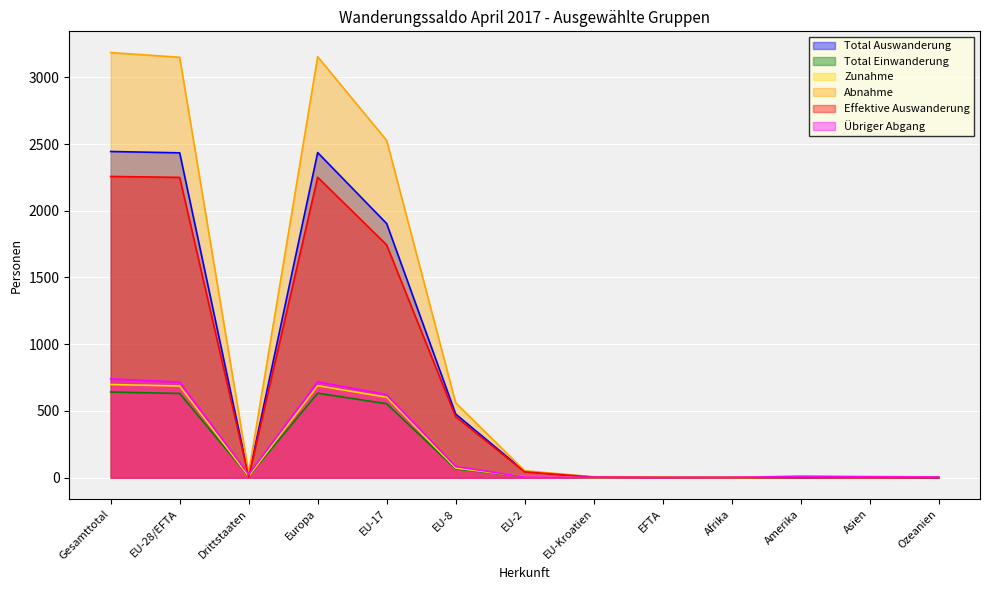

List the labels in order of Total Einwanderung value, smallest first.

Afrika, EU-Kroatien, EFTA, Amerika, Asien, Ozeanien, EU-2, Drittstaaten, EU-8, EU-17, EU-28/EFTA, Europa, Gesamttotal